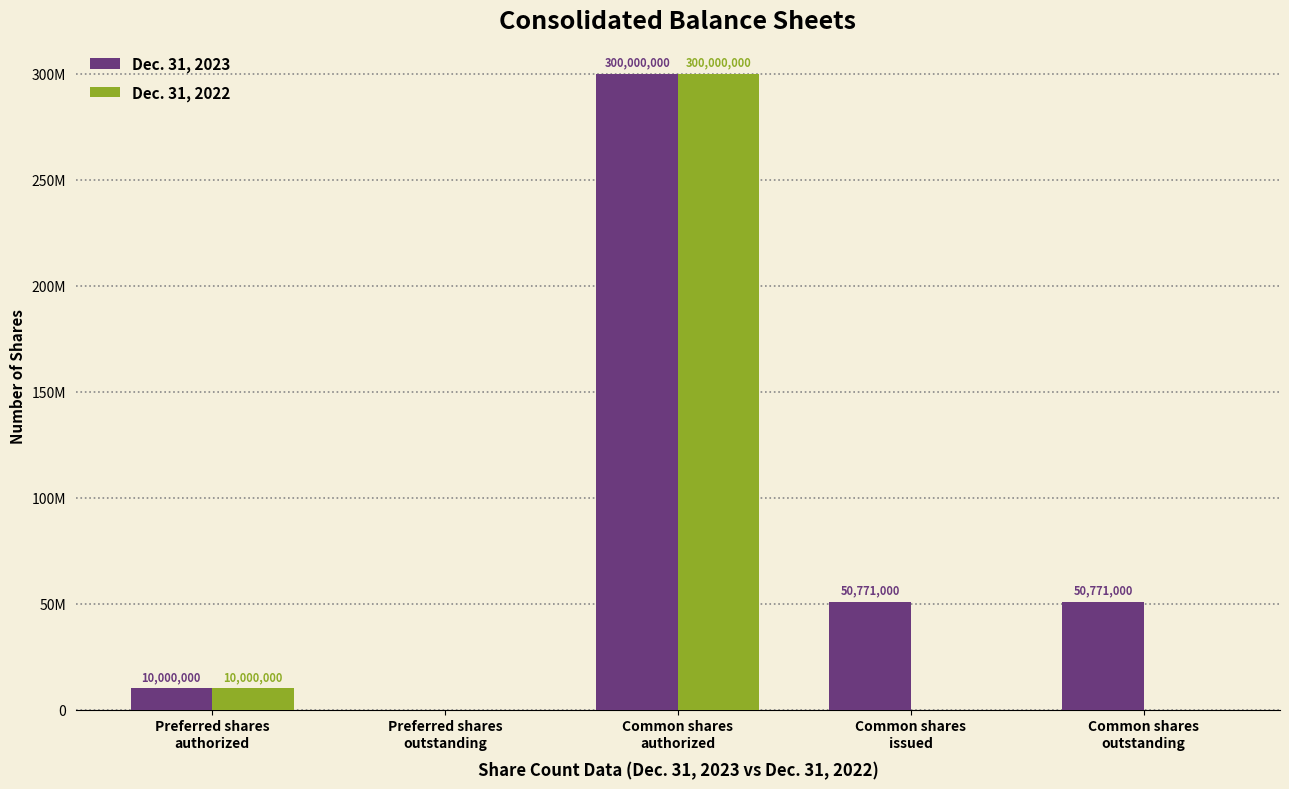

What are all the series names shown in the legend?

Dec. 31, 2023, Dec. 31, 2022